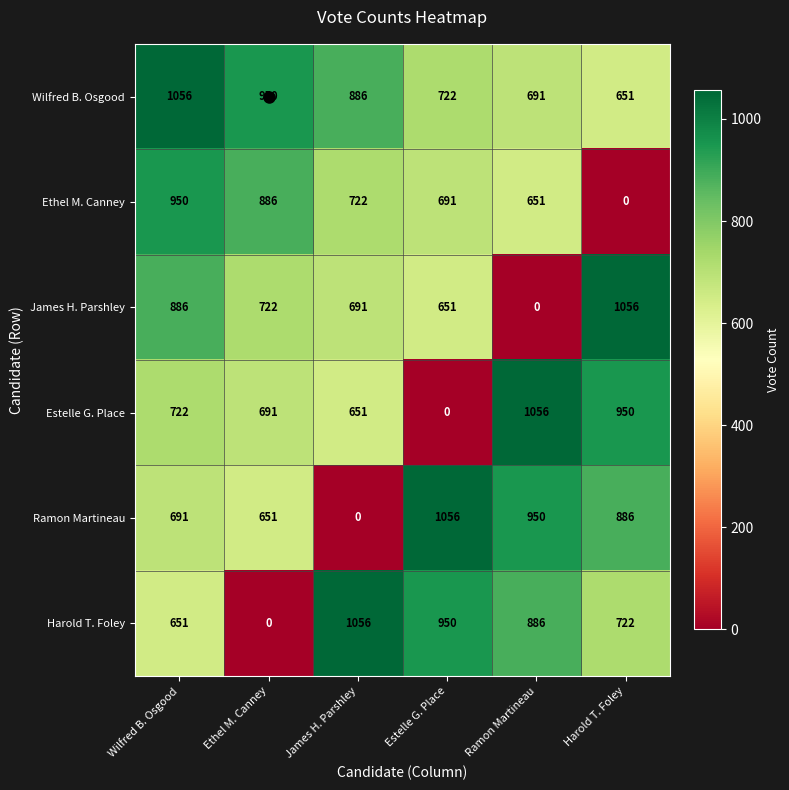

How many categories are shown in the chart?

6